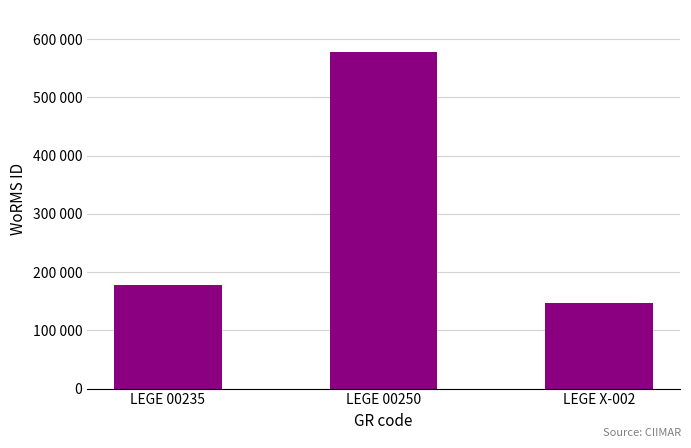

Does the chart contain any negative values?

No